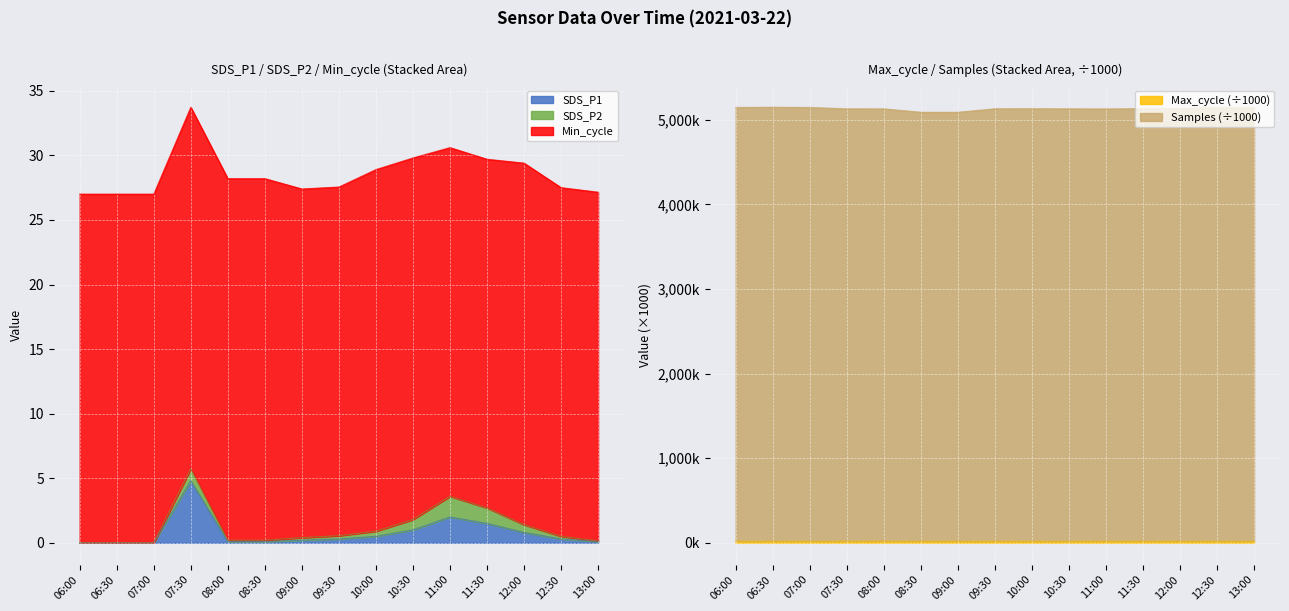

What is the maximum value for SDS_P1?

4.8